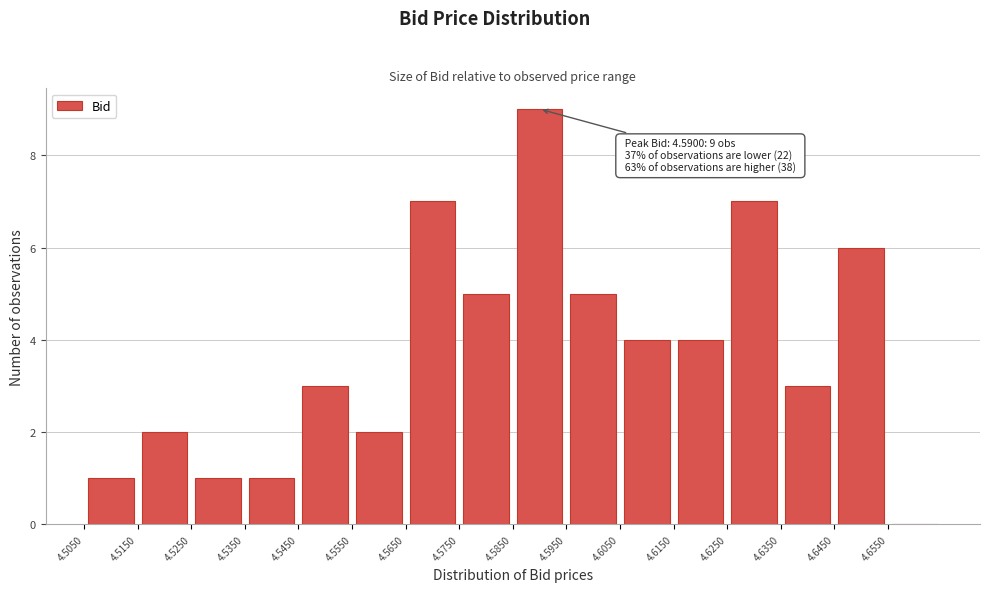

Over which range of the x-axis is the bar tallest?

4.585 to 4.595